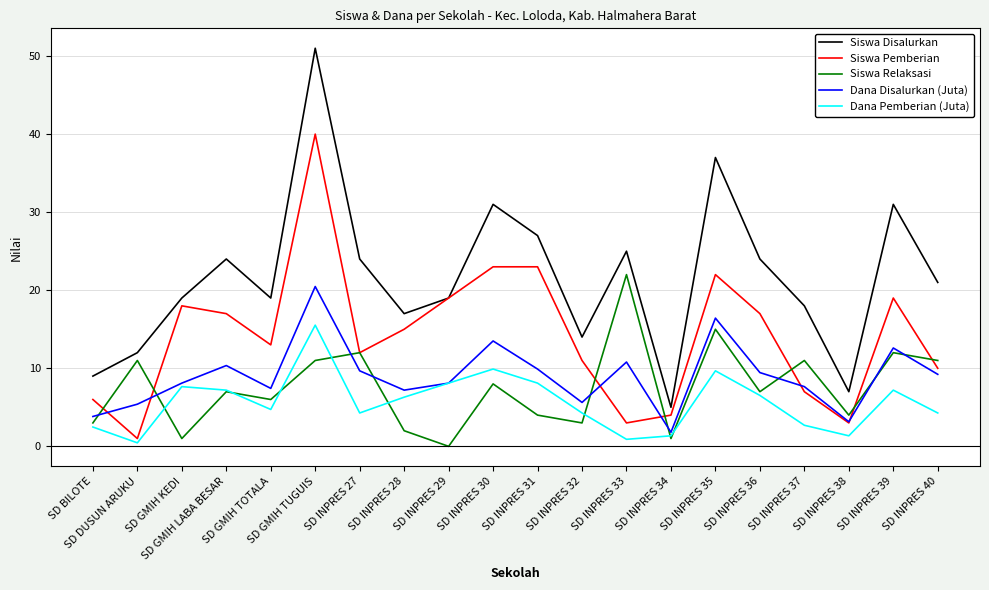

True or false: Siswa Relaksasi and Dana Disalurkan (Juta) intersect in this chart.

True